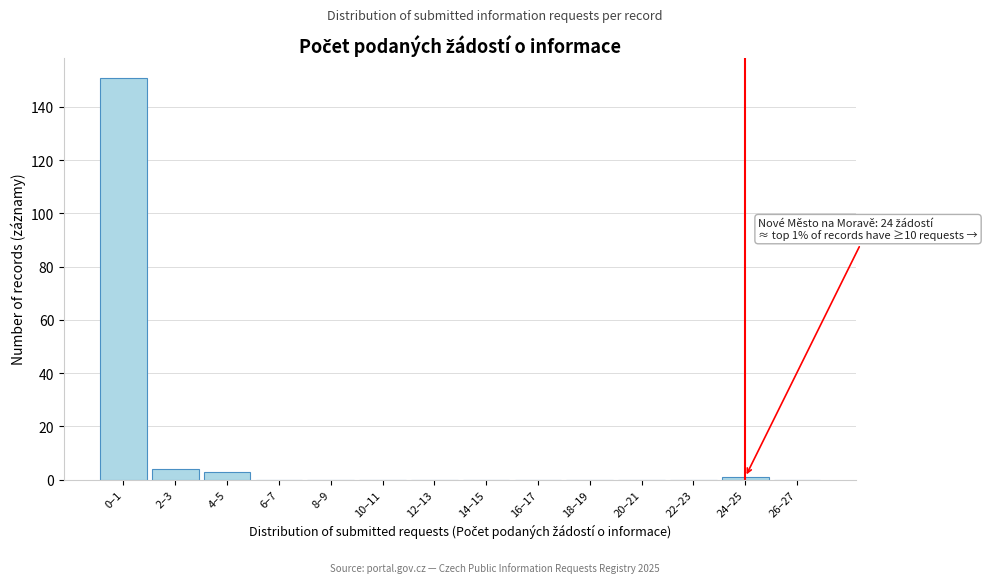

Reading left to right, list all the values displayed in this chart.

0–1=151	2–3=4	4–5=3	6–7=0	8–9=0	10–11=0	12–13=0	14–15=0	16–17=0	18–19=0	20–21=0	22–23=0	24–25=1	26–27=0